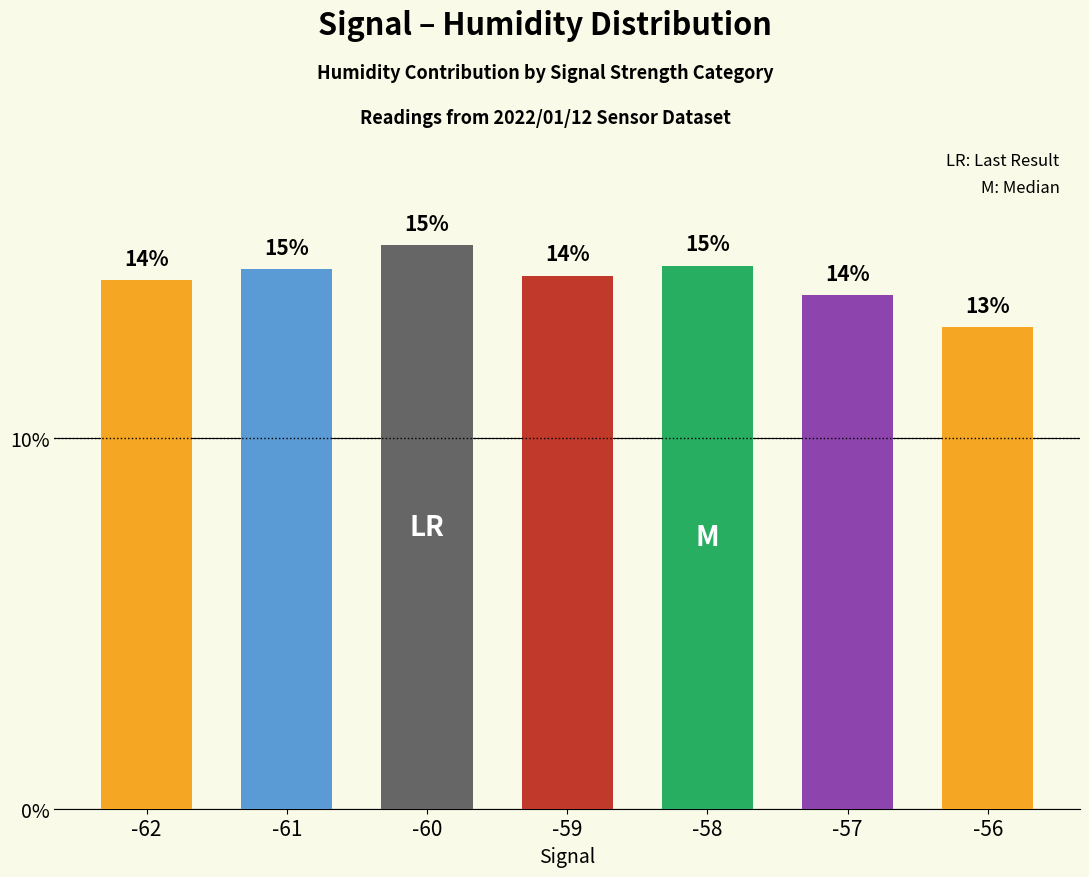

How many bars are there in total?

7